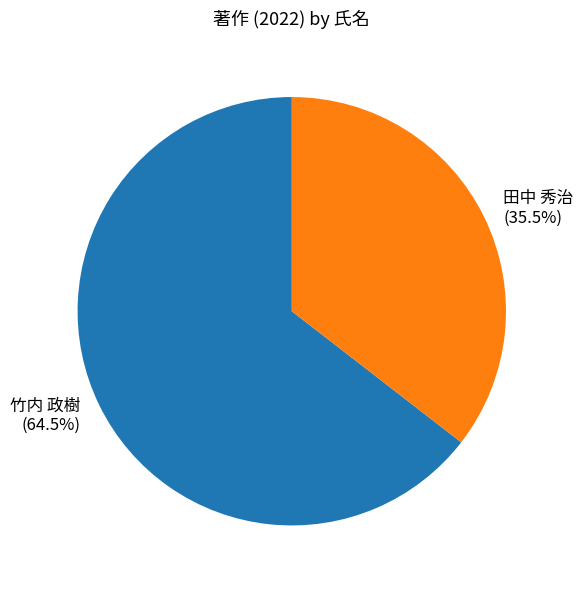

Do 田中 秀治 and 竹内 政樹 together represent more than half of the pie?

Yes